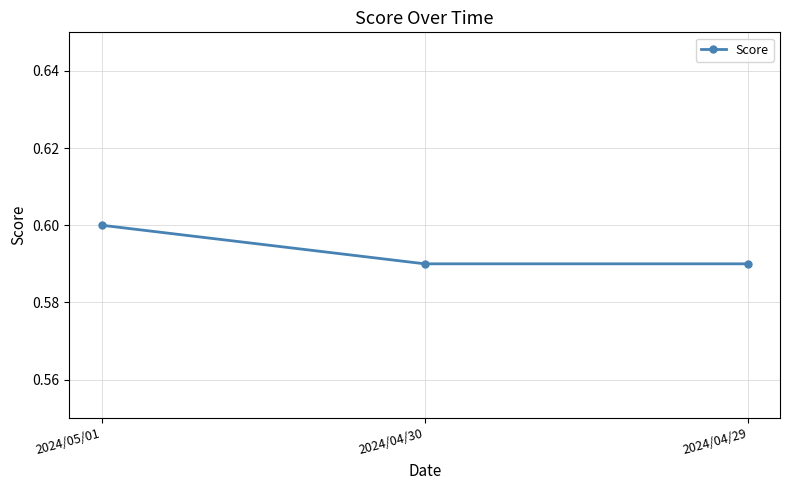

Which label corresponds to the largest value in the chart?

2024/05/01